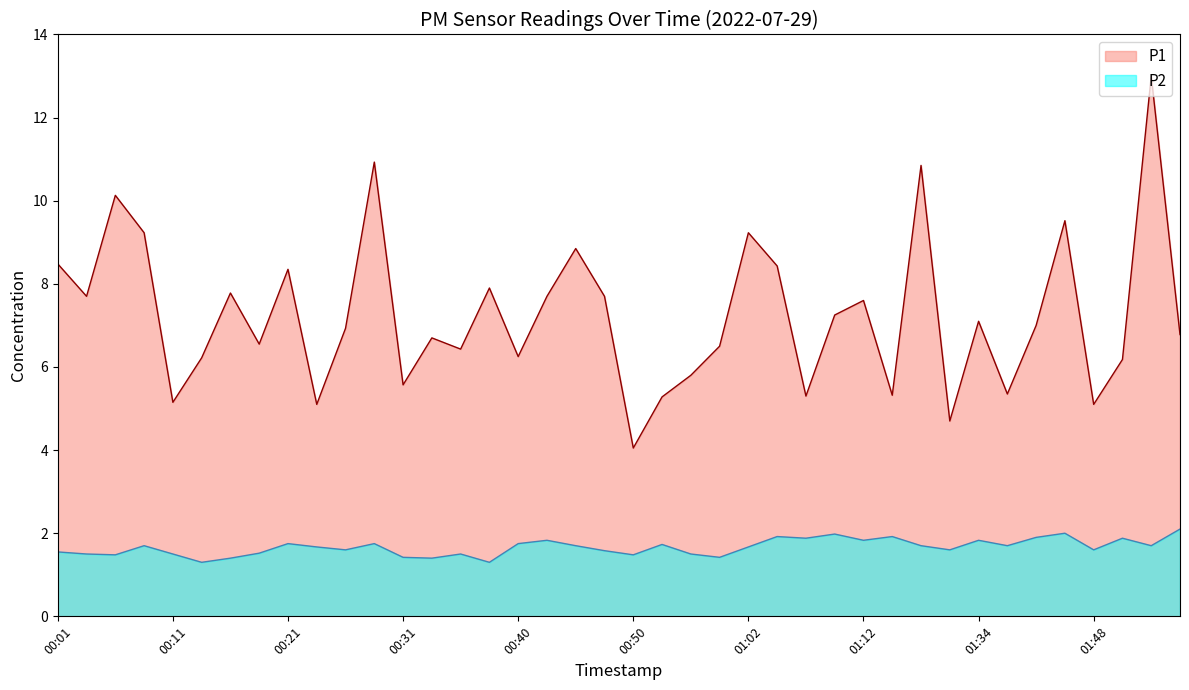

The value of P2 at 01:00 is 2.0. True or false?

False